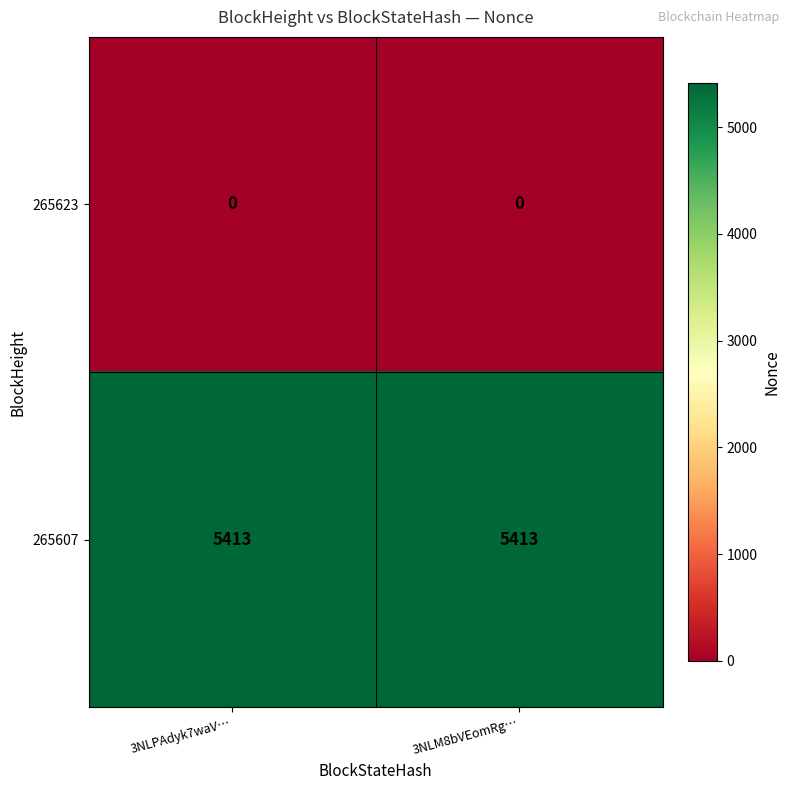

What is the spread (max minus min) of values at 3NLPAdyk7waV…?

5413